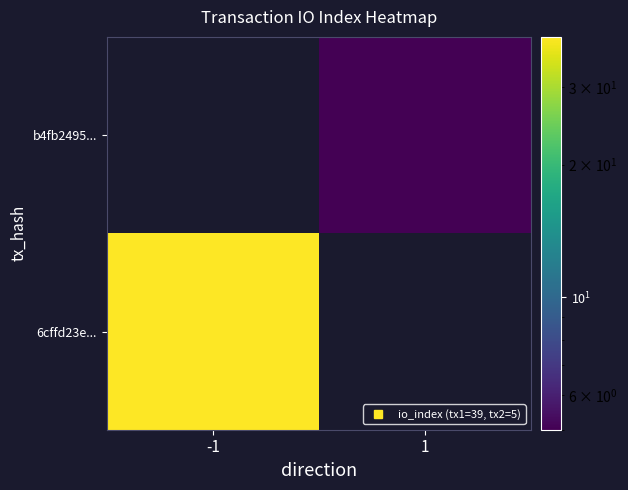

What is the sum of the 6cffd23e30479dbc67cf50261a71db060b24e75 values at direction and io_index?

38